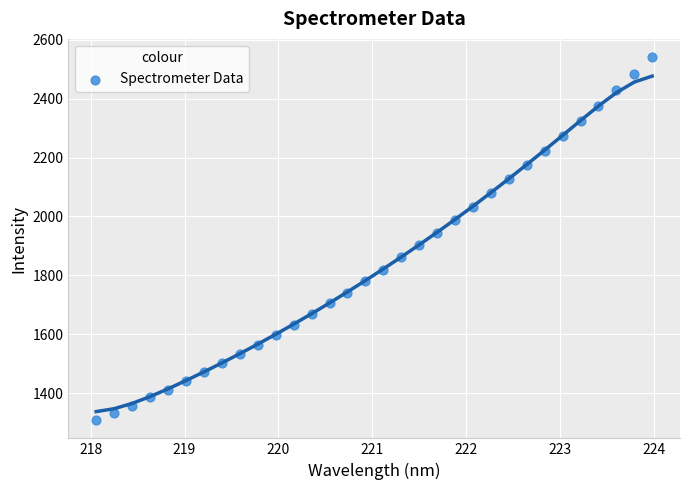

What is the range of X values (max minus min)?

5.9